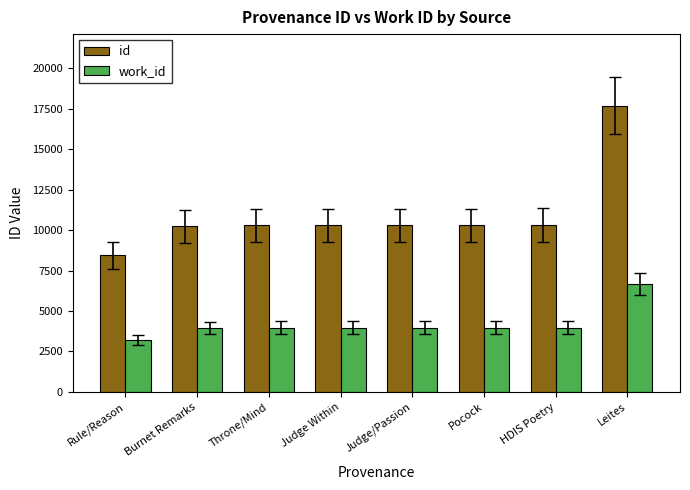

What is the lowest value of the work_id series?

3214